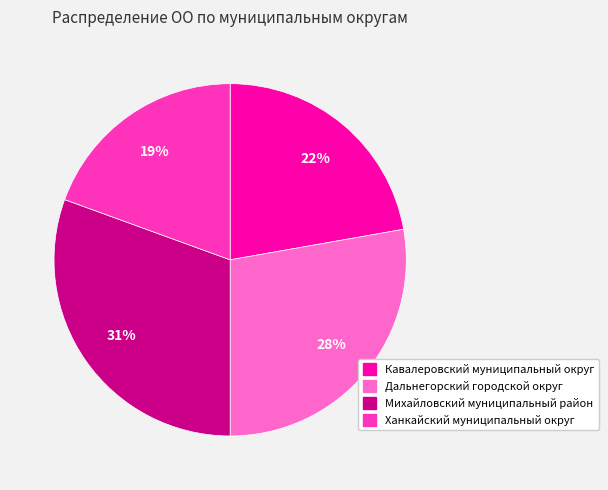

Rank the categories by value from lowest to highest.

Ханкайский муниципальный округ, Кавалеровский муниципальный округ, Дальнегорский городской округ, Михайловский муниципальный район